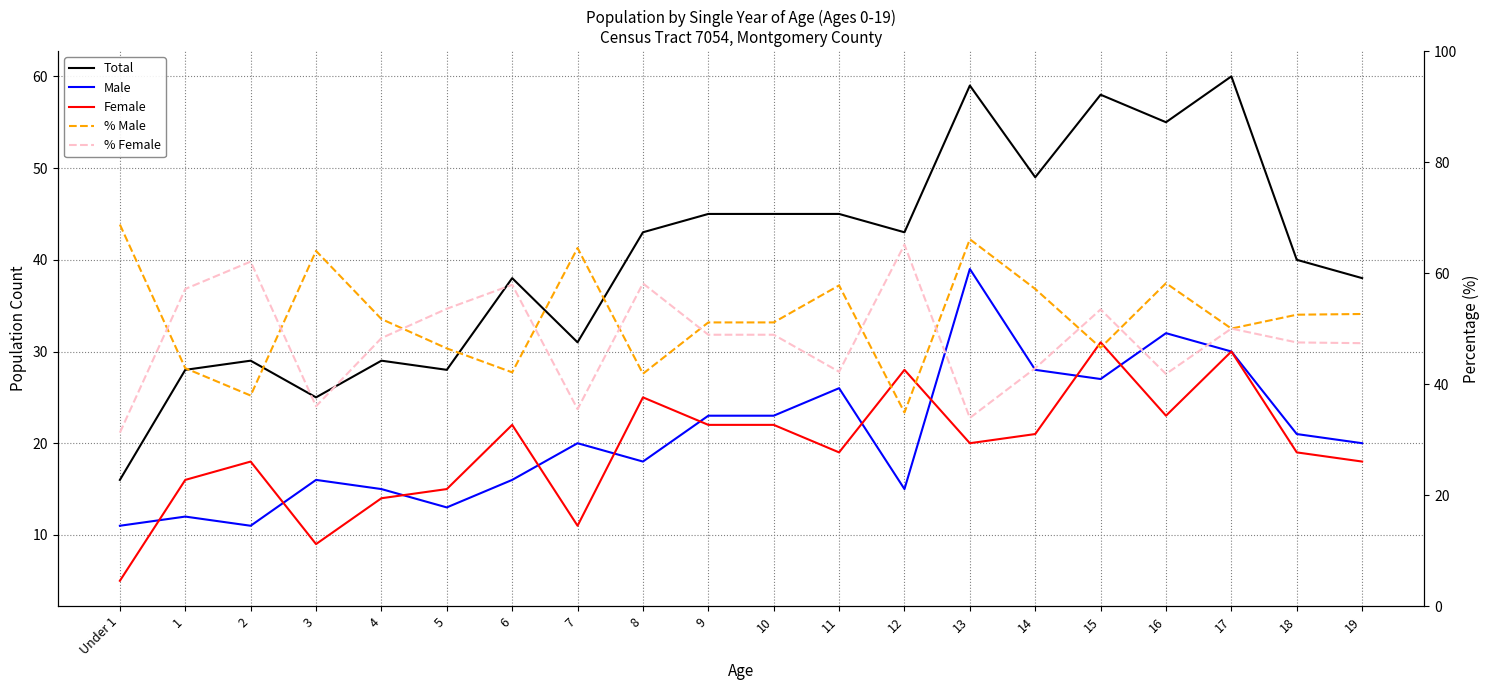

True or false: Total has a value of 103.9 at 13.

False